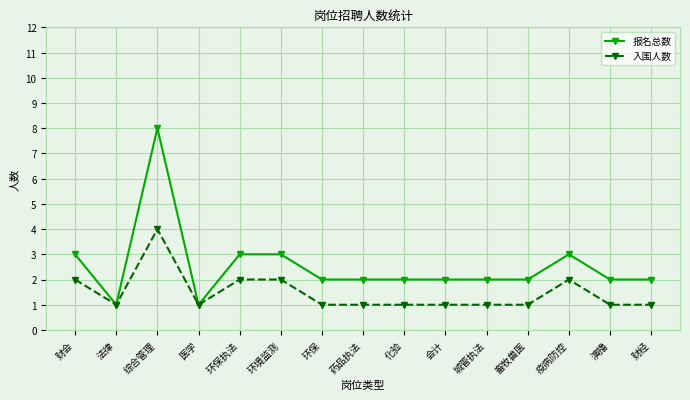

The 报名总数 series shows 2 at 财经. True or false?

True